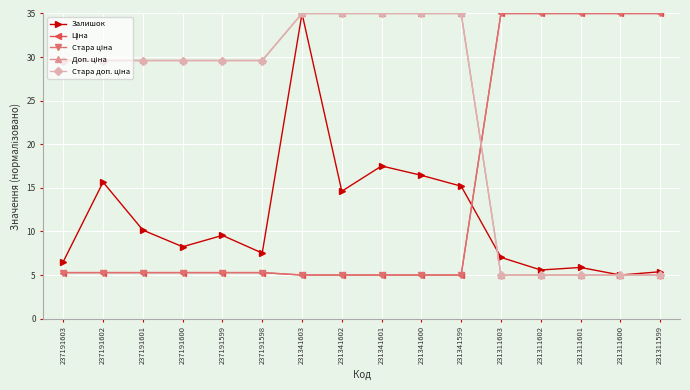

At which category is the sum across all series the highest?

231341603